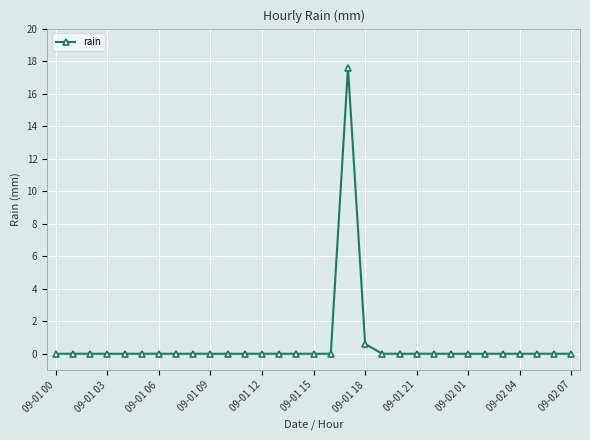

Count the number of data series in this chart.

1